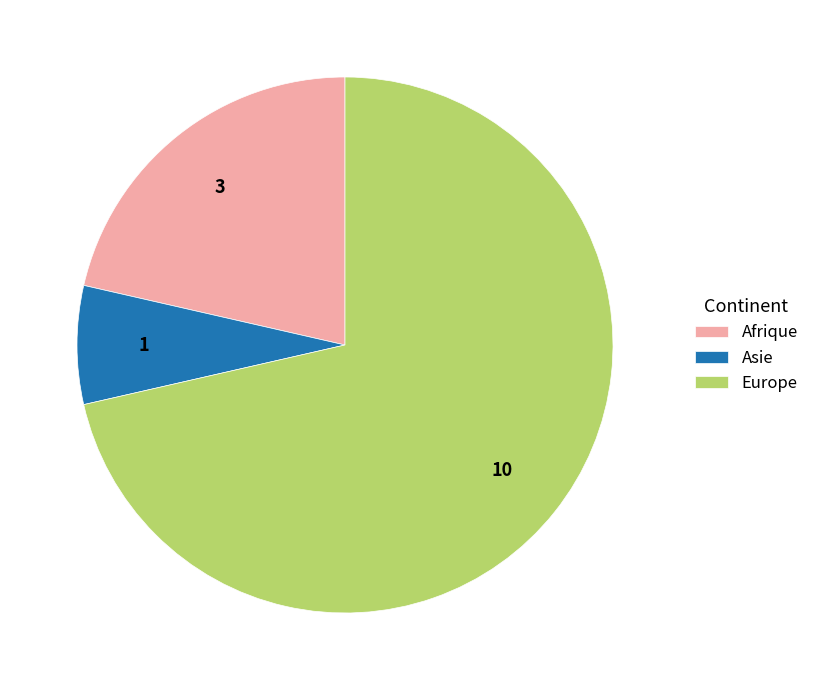

Does Afrique represent more than half of the total?

No